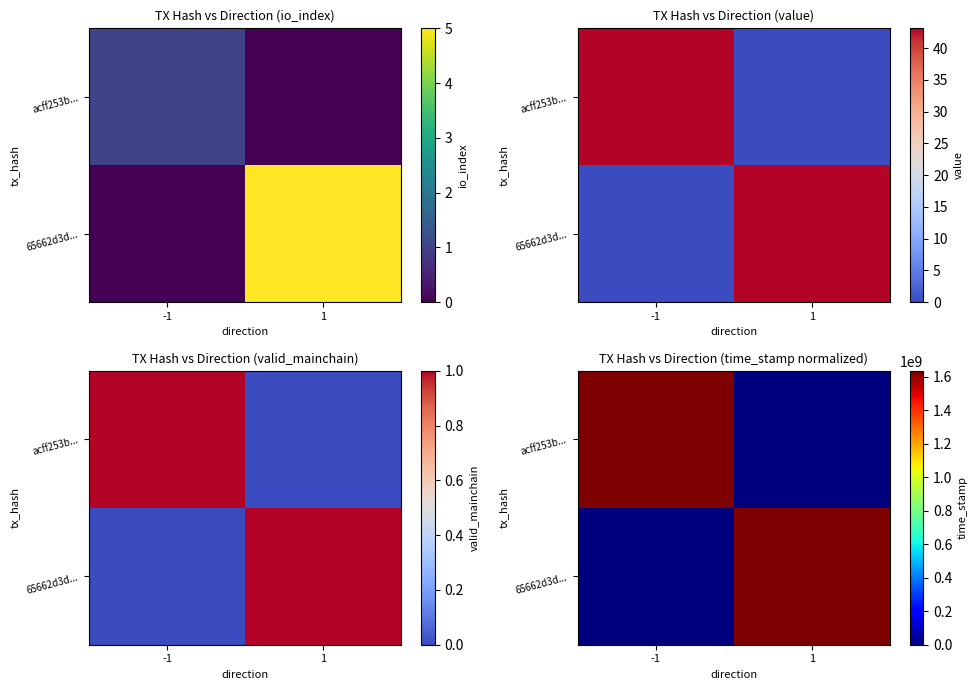

What is the highest value of the 65662d3d... series?

1633865410